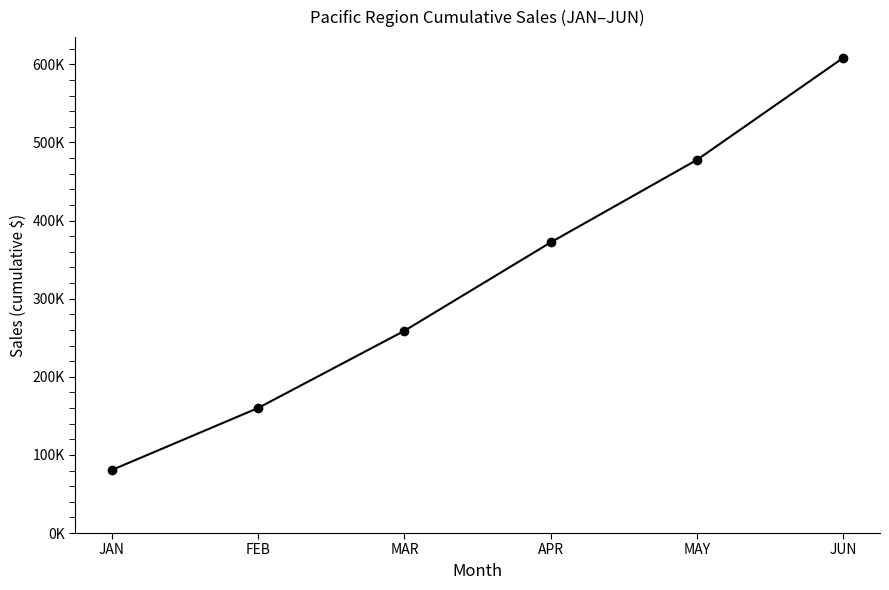

Which label corresponds to the smallest value in the chart?

JAN